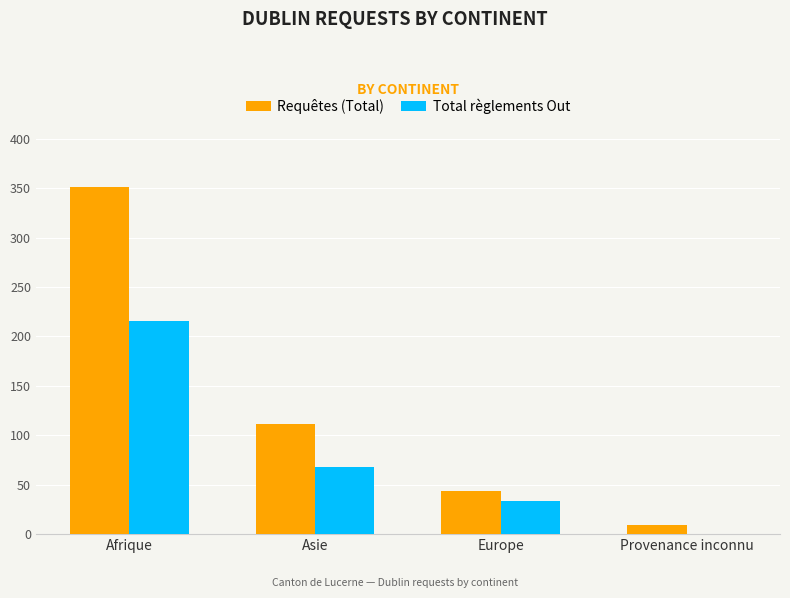

What is the sum of all Total règlements Out values?

318